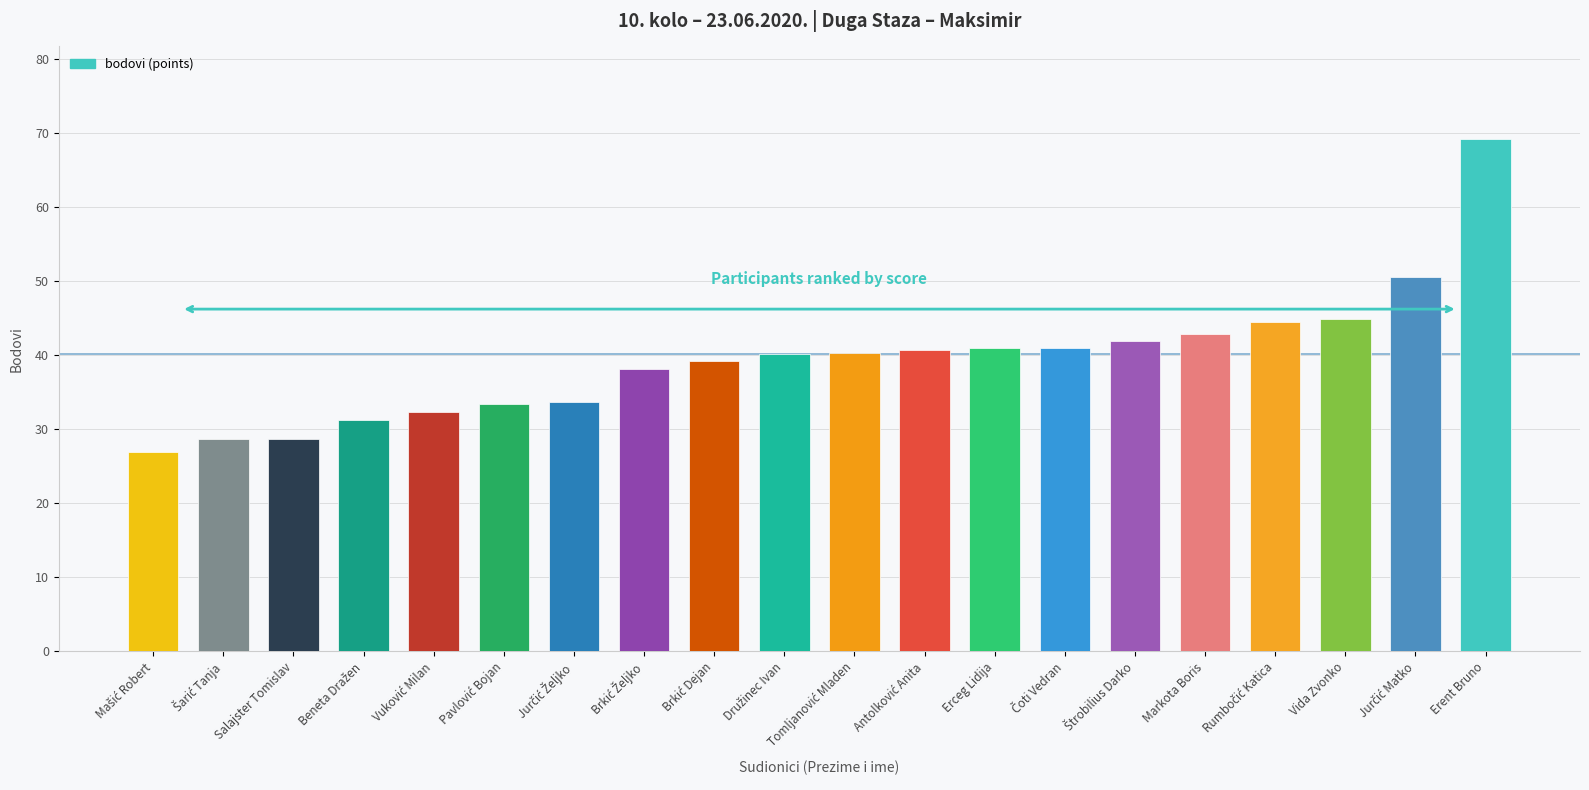

Is it true that the value at Vida Zvonko is 60.8?

False